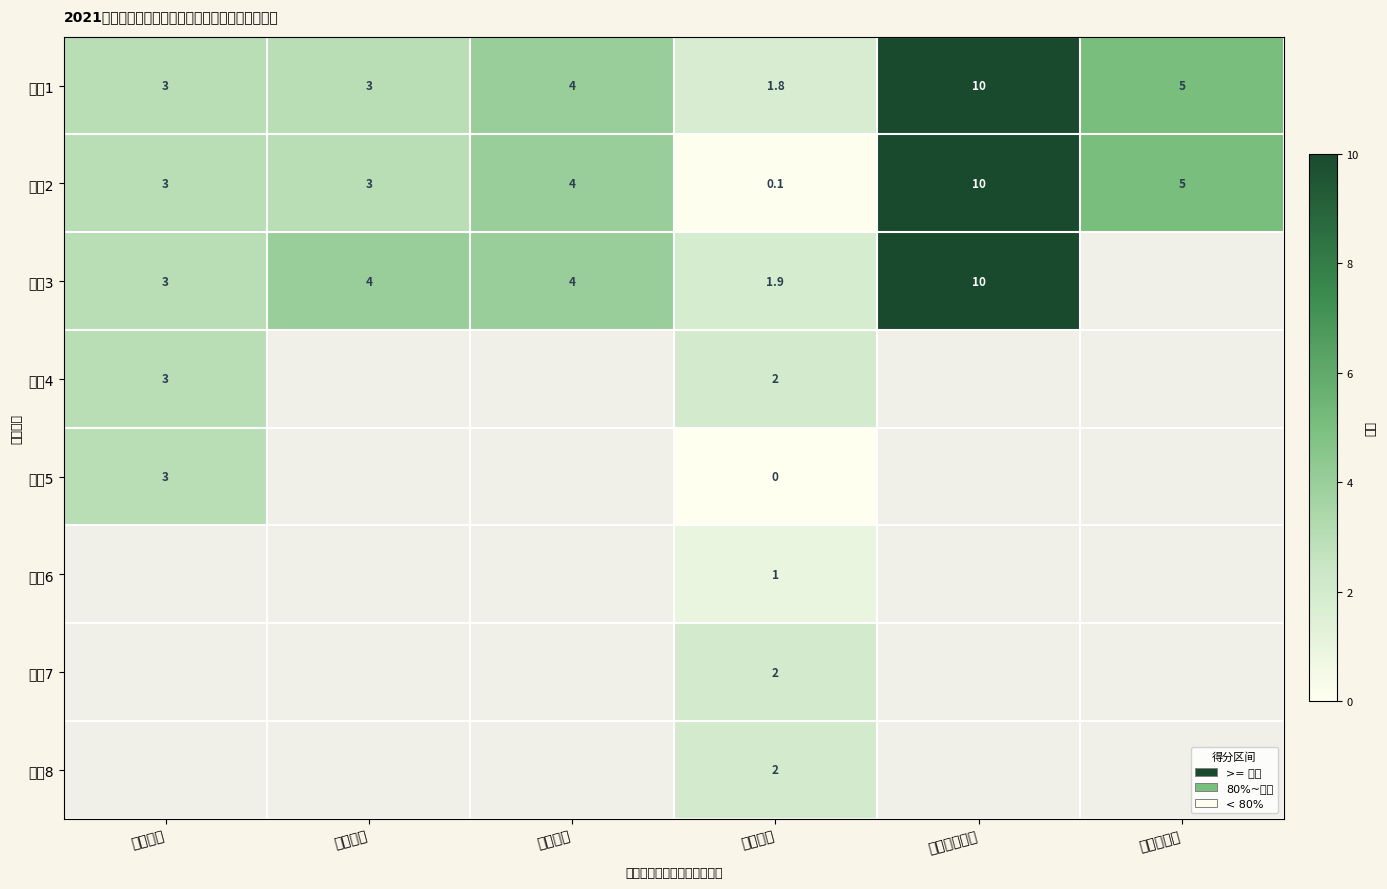

How many values in the 指标1 series are below 4?

3